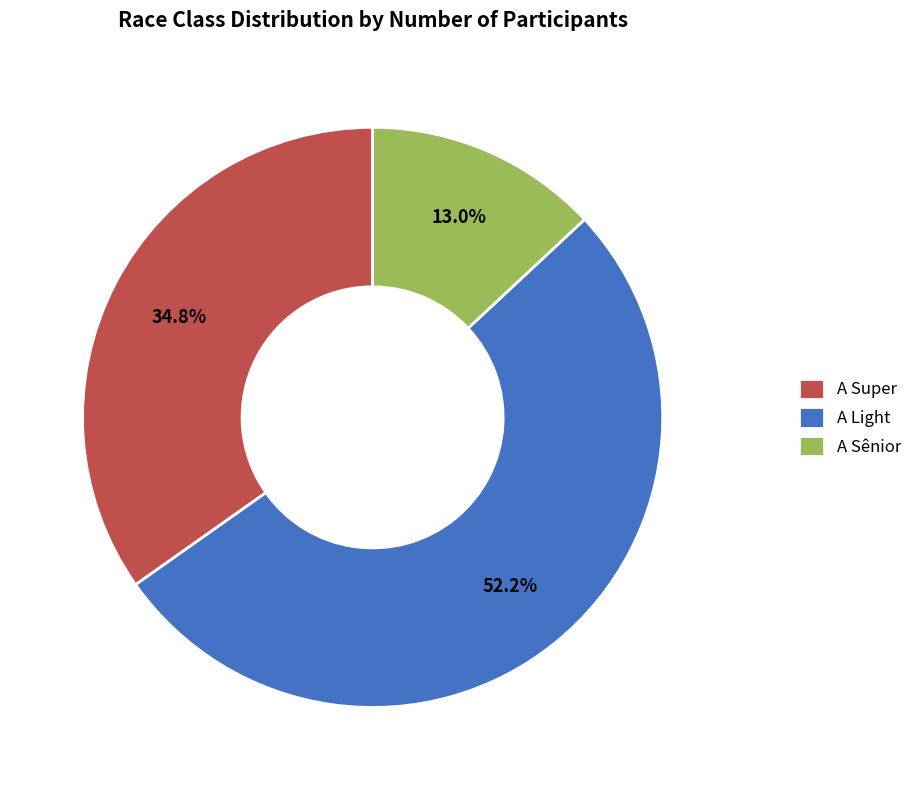

Which slice is the smallest?

A Sênior